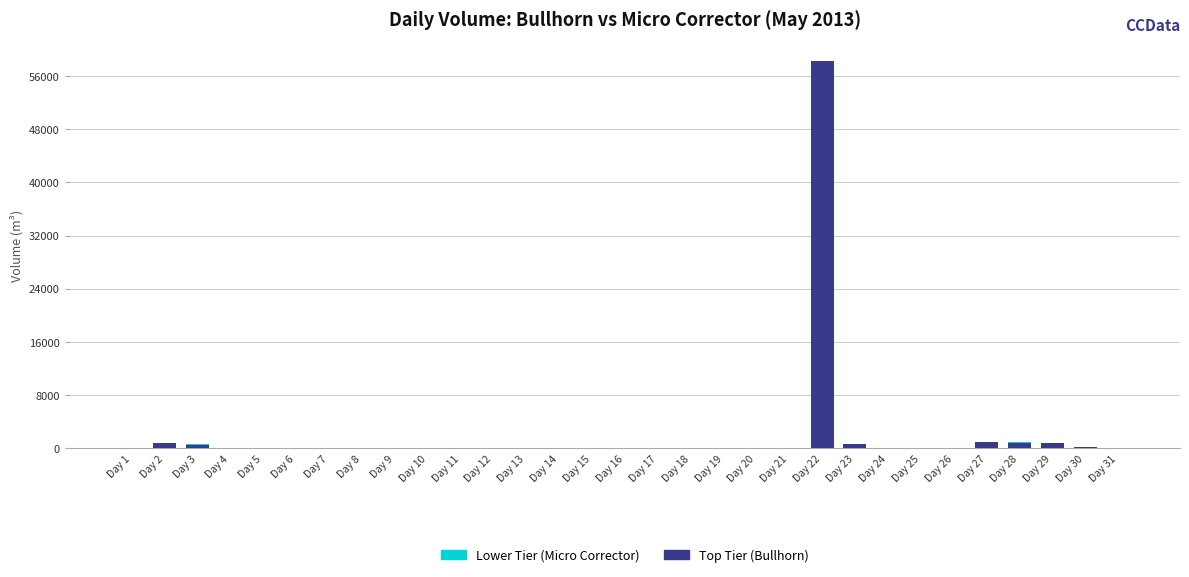

At which category is the sum across all series the highest?

Day 22